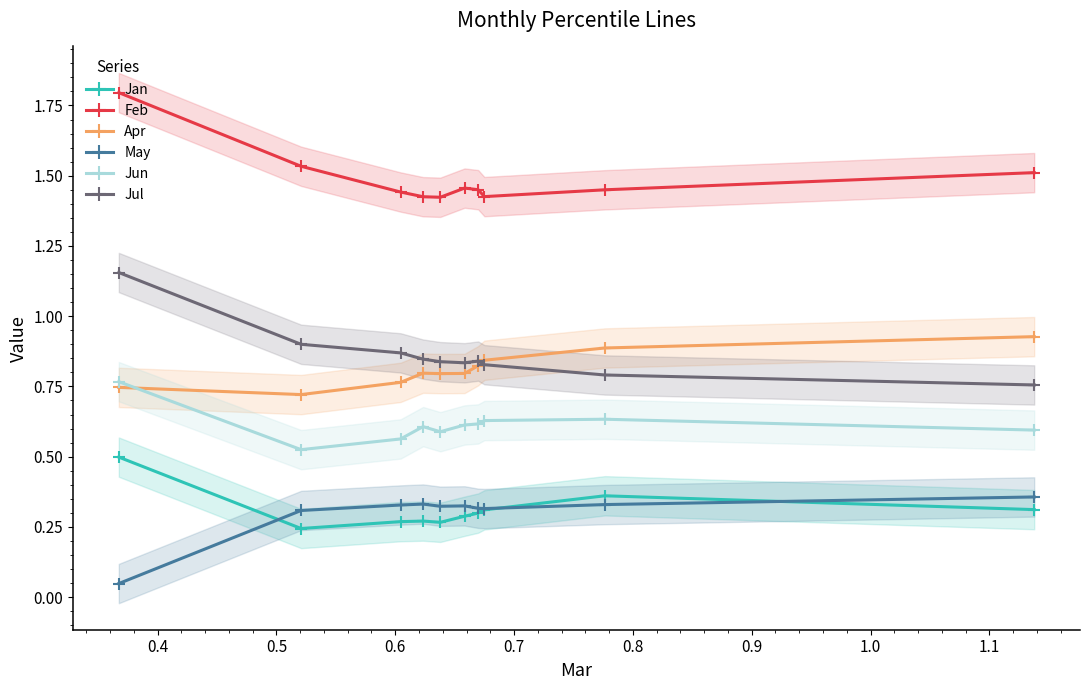

How many data points does each series have?

10